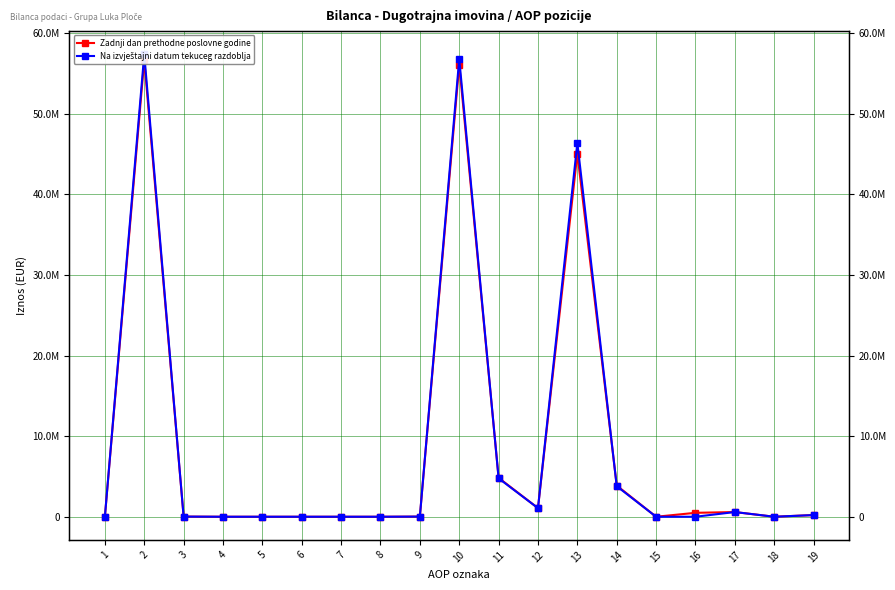

How many data points does each series have?

19